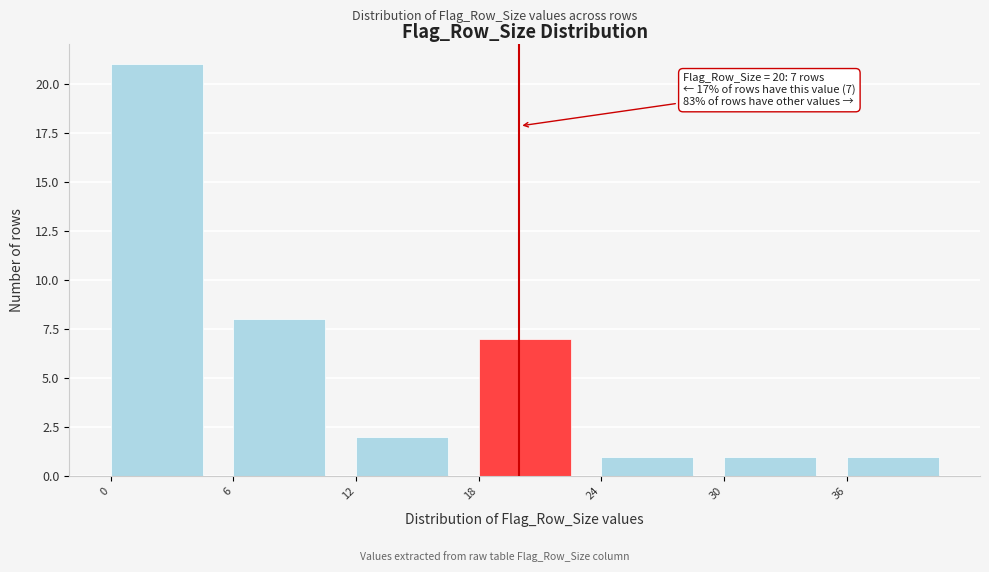

Which range on the x-axis has the tallest bar?

0 to 6